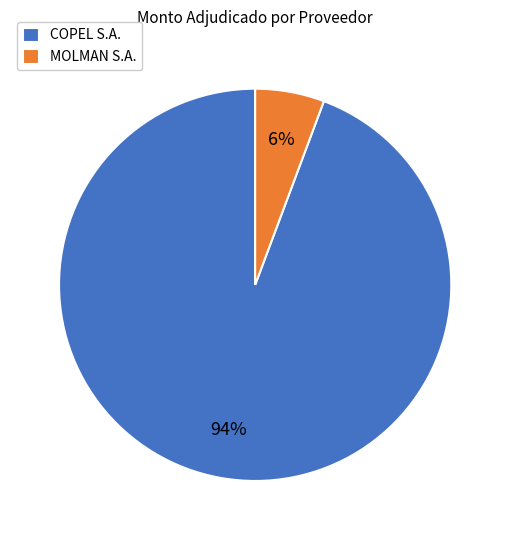

Count the number of slices in the pie.

2